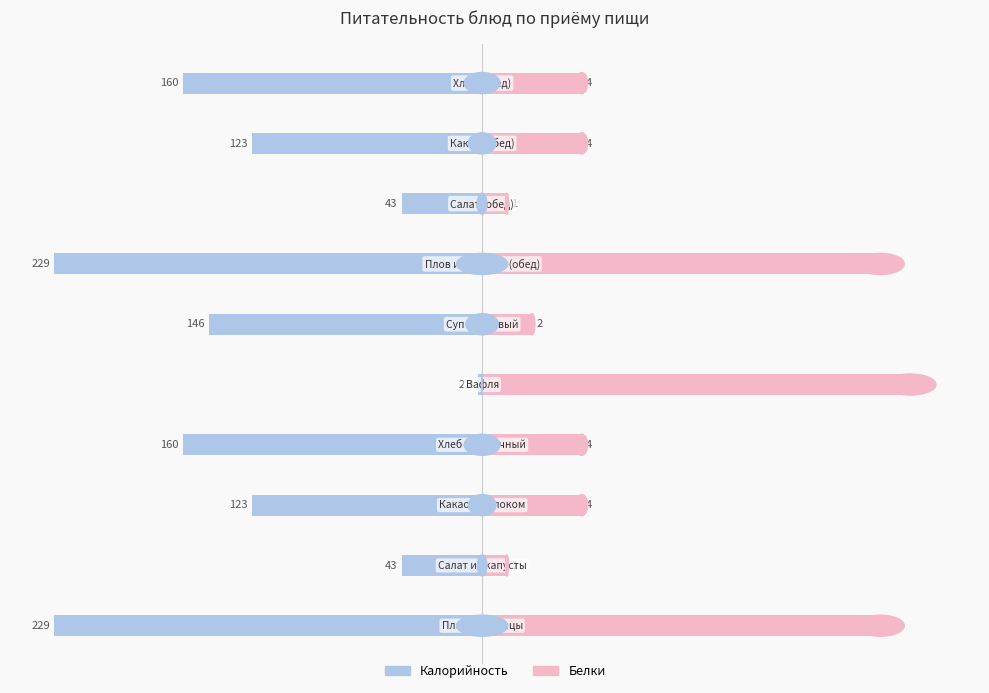

Count the number of categories in the chart.

10